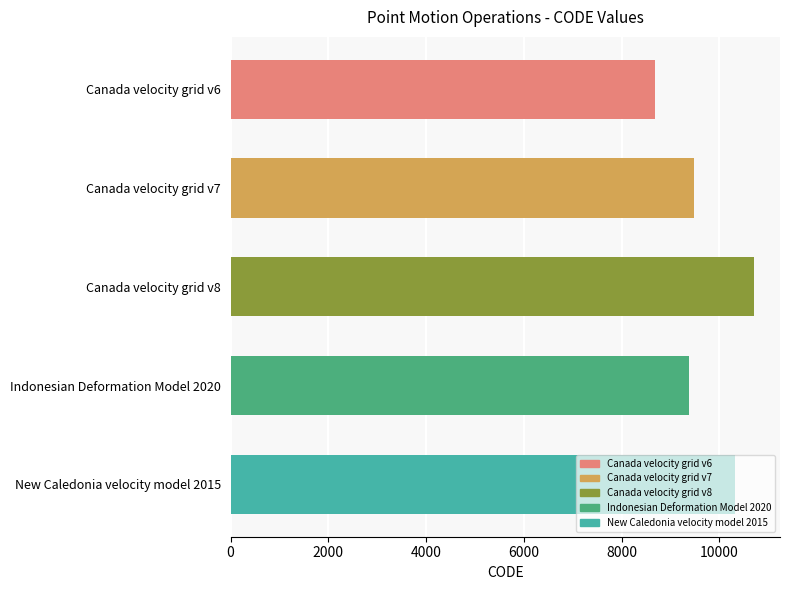

Read the value at Canada velocity grid v8.

10707